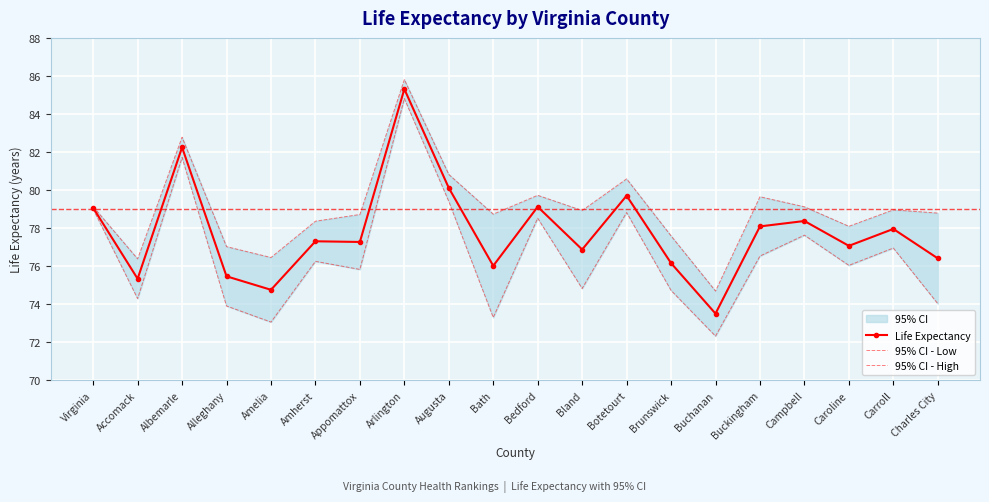

What is the difference between the second highest and minimum values in the 95% CI - High series?

8.1